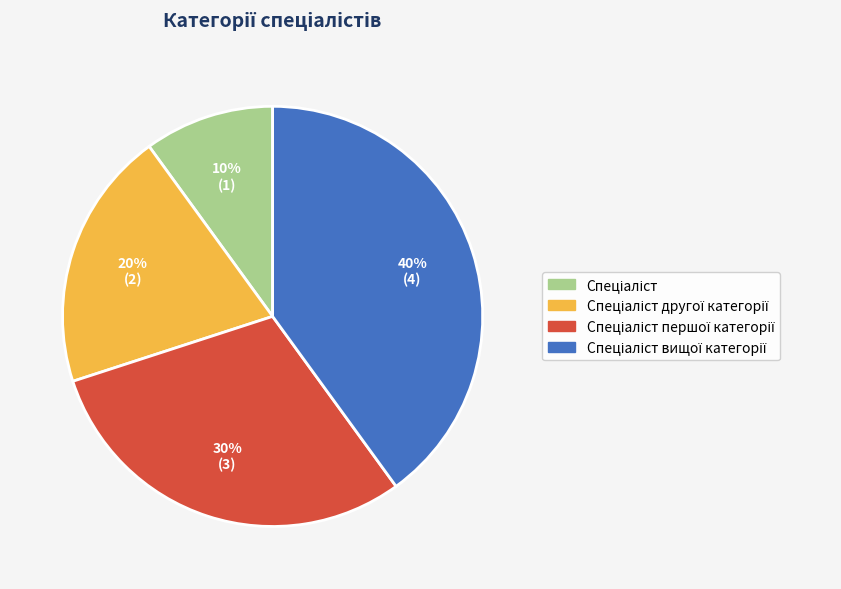

To the nearest percent, what is the average slice percentage?

25%